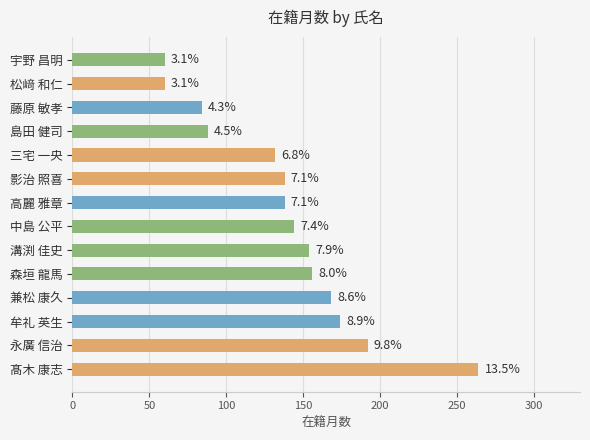

How many bars are there in total?

14